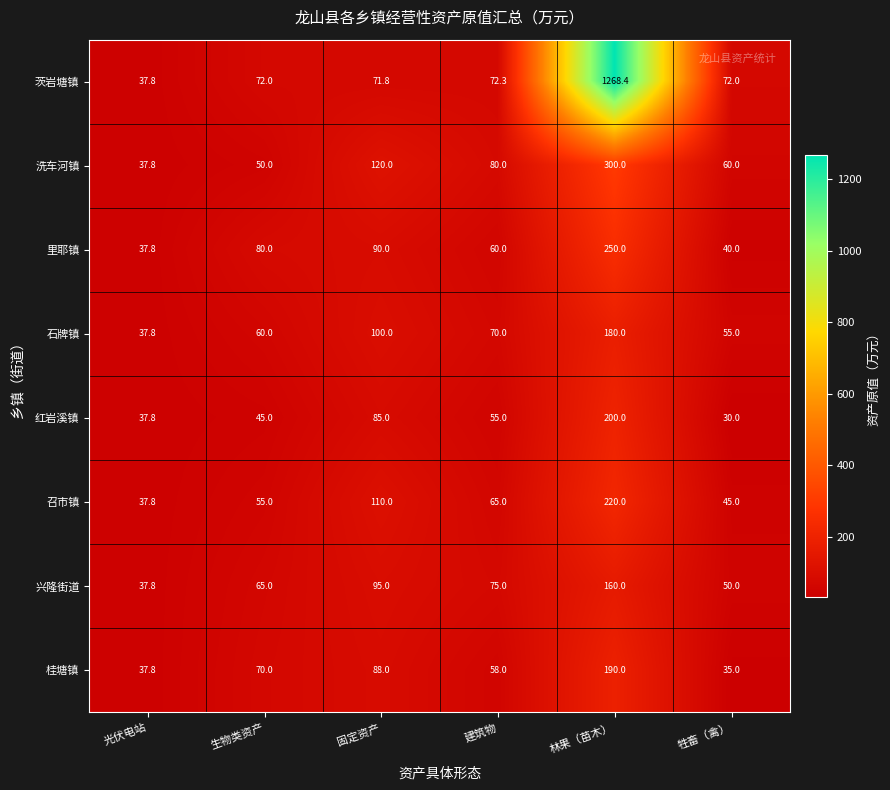

List the labels in order of 兴隆街道 value, largest first.

林果（苗木）, 固定资产, 建筑物, 生物类资产, 牲畜（禽）, 光伏电站